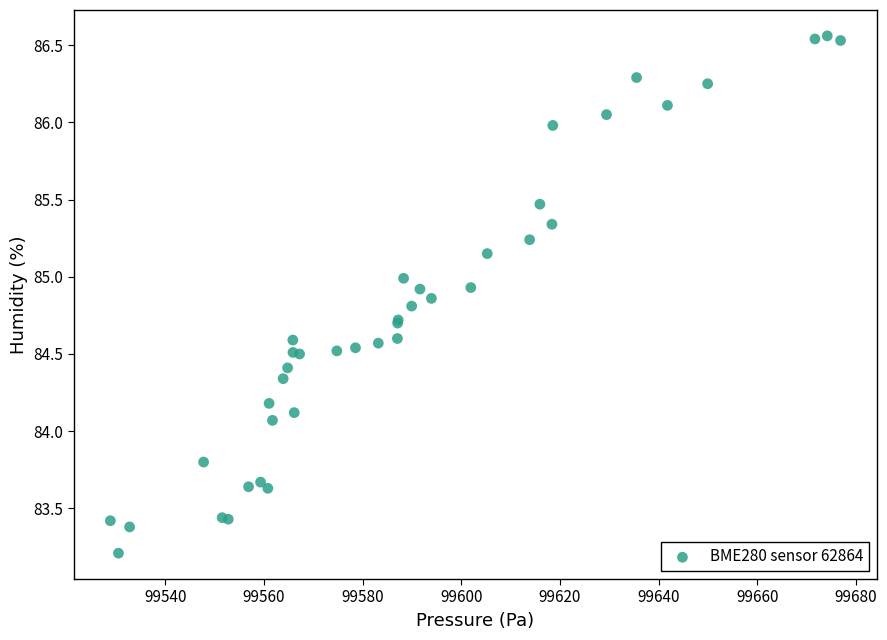

What Y value in the scatter plot is closest to 84?

84.1